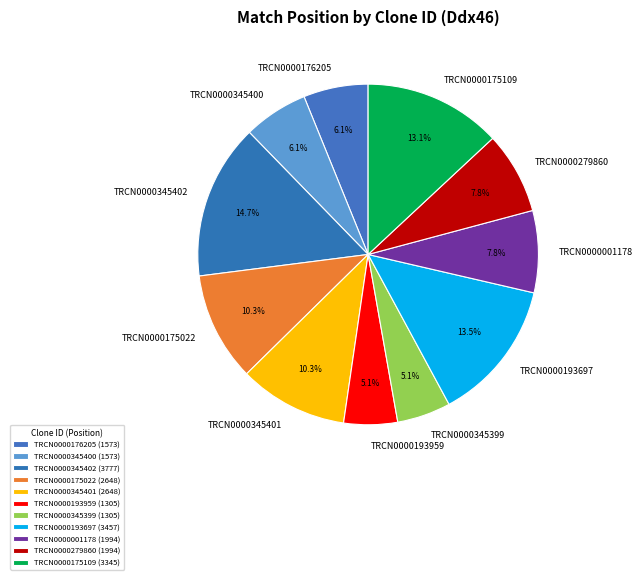

How many slices are in this pie chart?

11